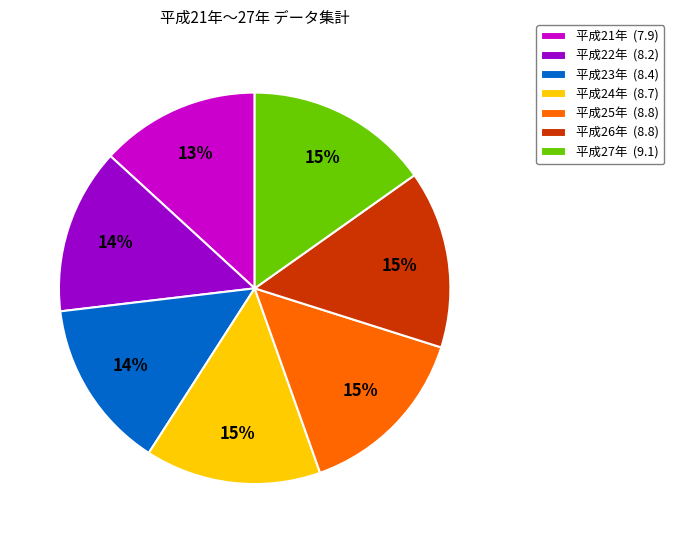

True or false: 平成25年 accounts for 29% of the total.

False